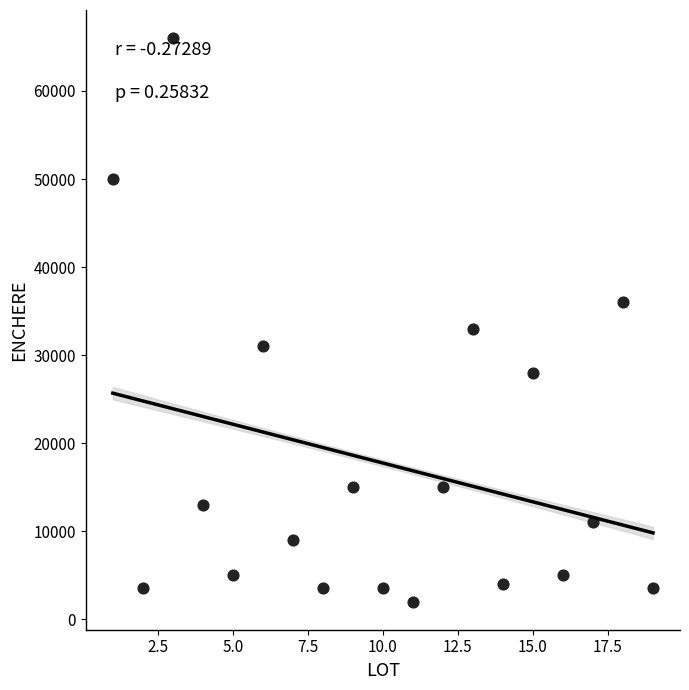

What is the range of X values (max minus min)?

18